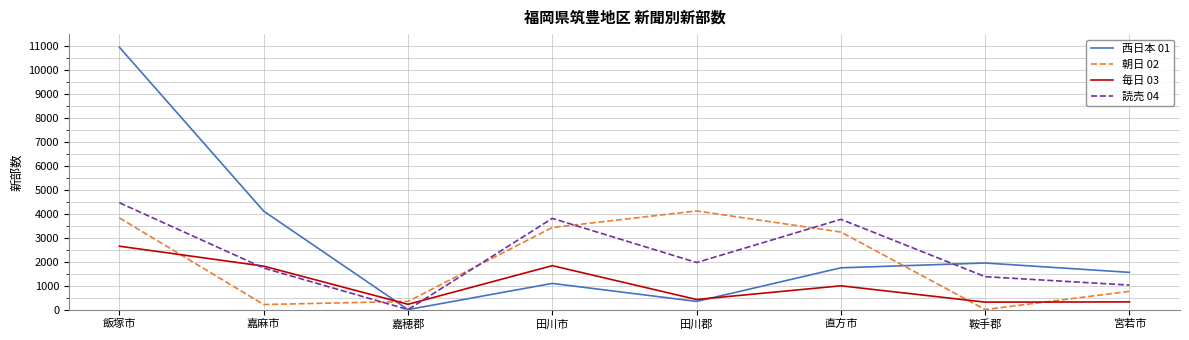

List the series in order of their overall mean, lowest first.

毎日 03, 朝日 02, 読売 04, 西日本 01